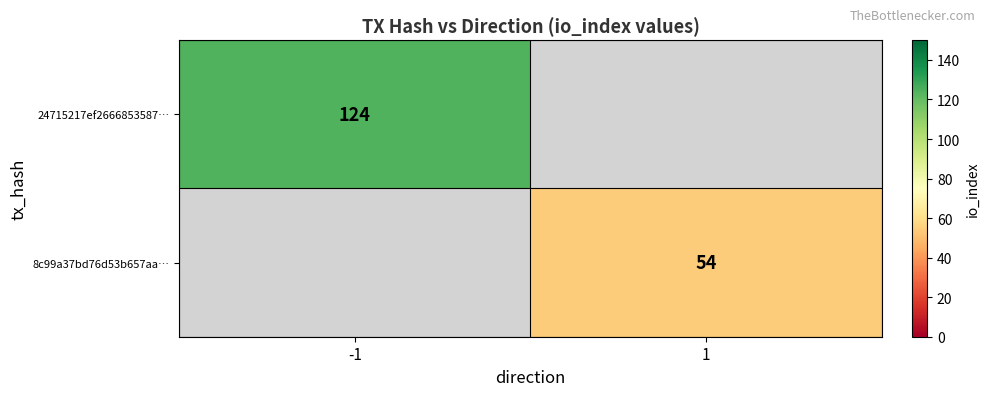

Which has a higher value, 1 or -1?

-1